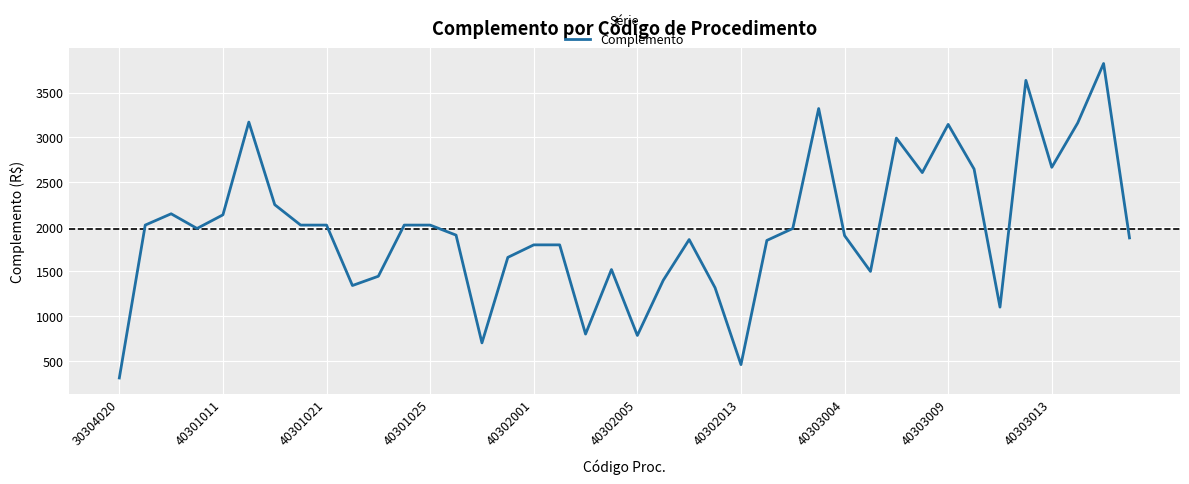

What is the difference between the maximum and minimum values?

3514.5